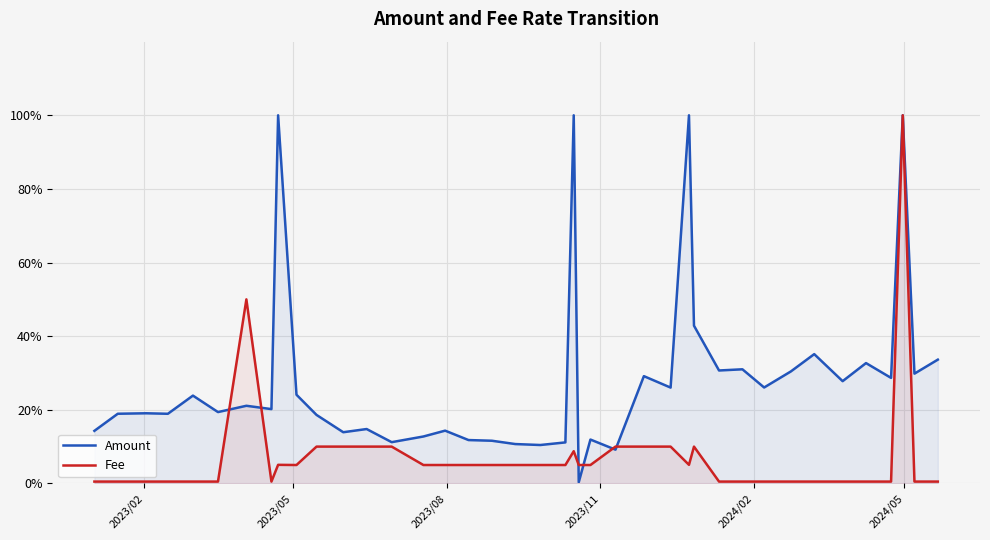

List the series in order of their overall mean, highest first.

Amount, Fee